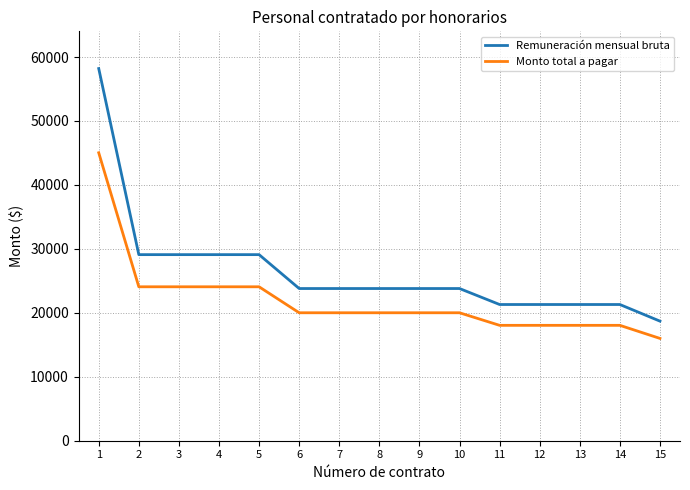

Reading right to left, list all the values displayed in this chart.

Remuneración mensual bruta: 18700.0	21300.0	21300.0	21300.0	21300.0	23800.0	23800.0	23800.0	23800.0	23800.0	29100.0	29100.0	29100.0	29100.0	58200.0
Monto total a pagar: 15999.1	18043.8	18043.8	18043.8	18043.8	20009.8	20009.8	20009.8	20009.8	20009.8	24072.3	24072.3	24072.3	24072.3	45030.6